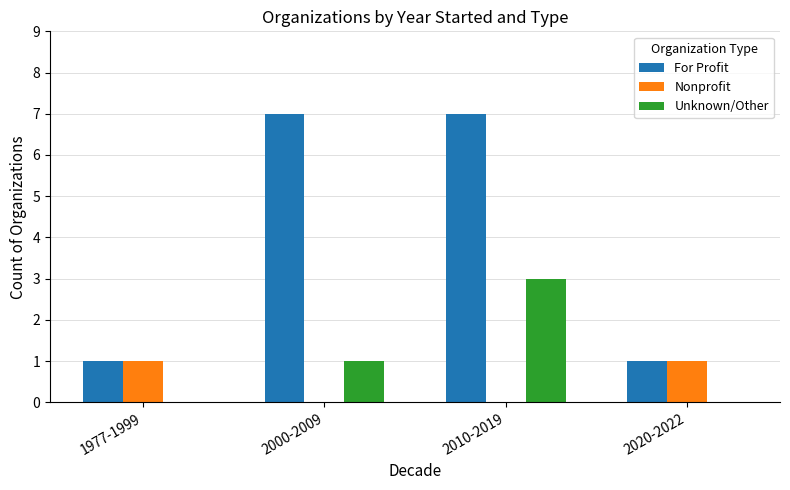

How many groups of bars are there?

4